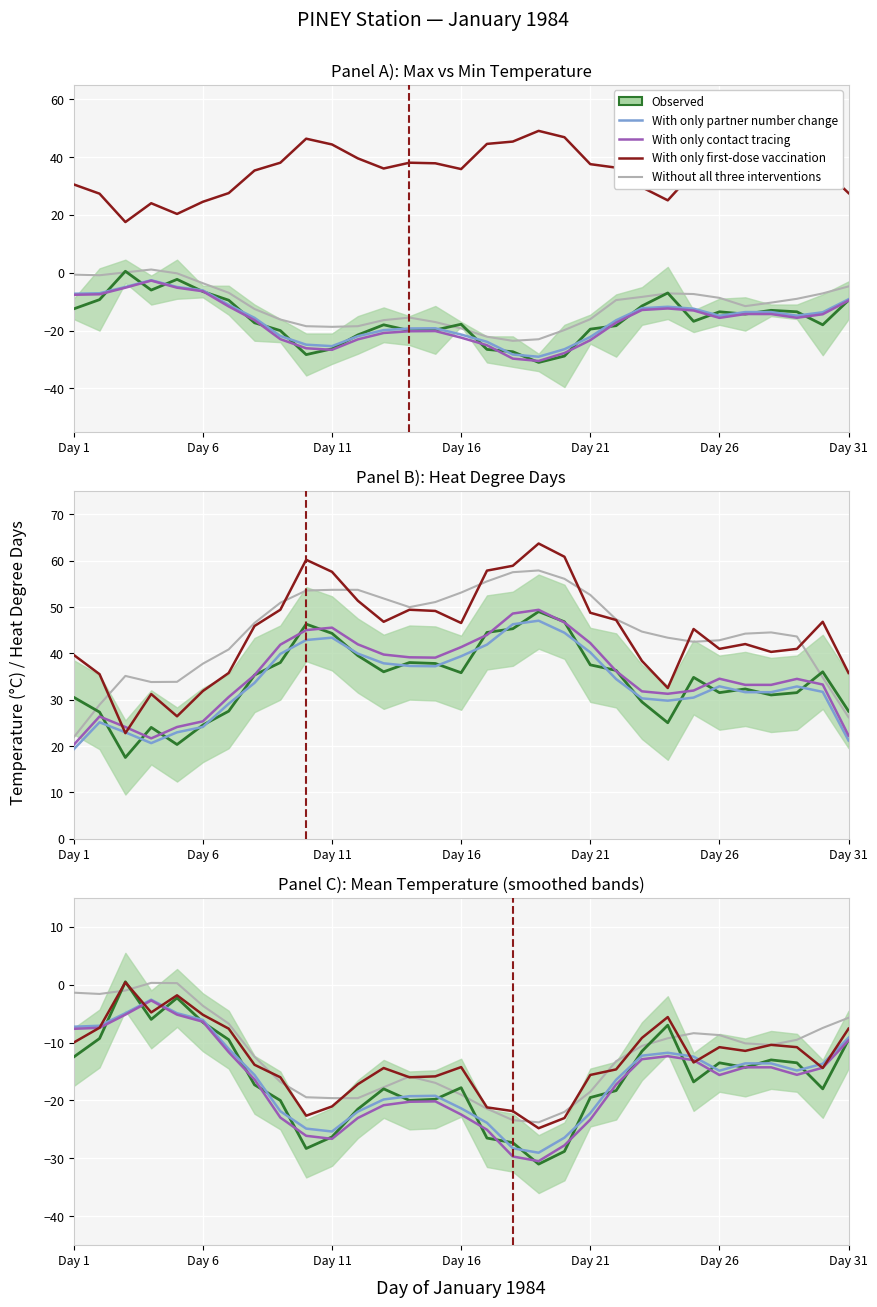

What is the sum of all Without all three interventions values?

-373.8